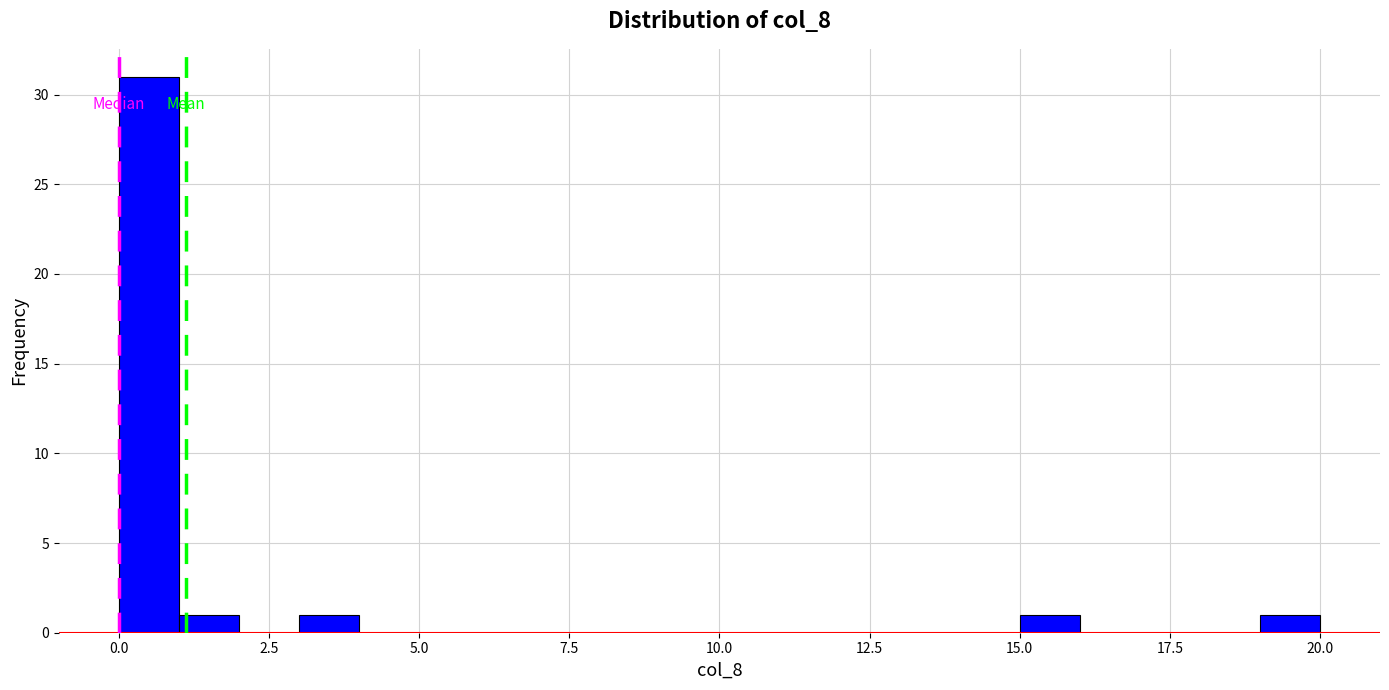

Around what value on the x-axis is the tallest bar? Give the approximate position of its centre, as read against the axis.

0.5